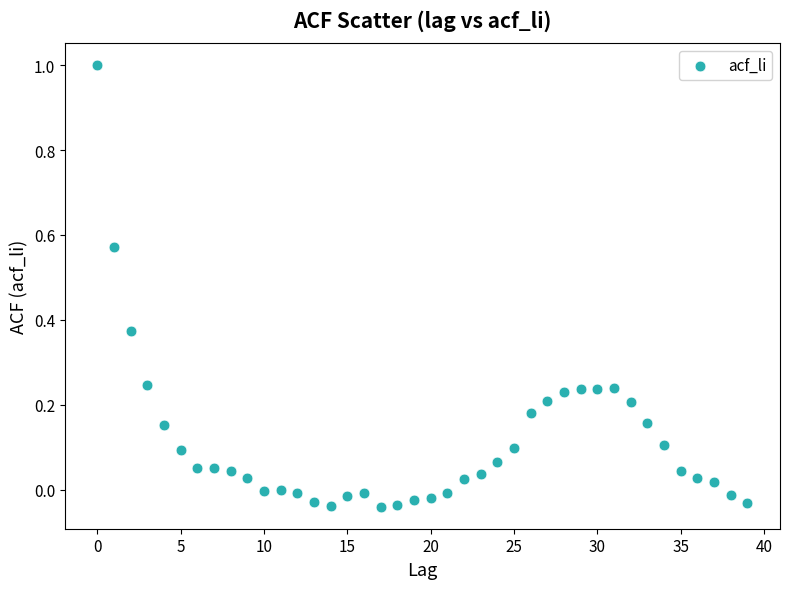

What is the range of Y values (max minus min)?

1.0